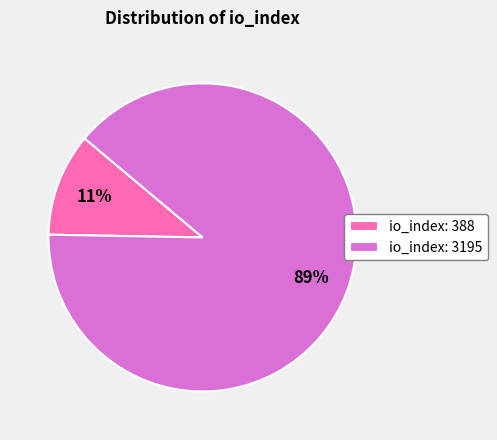

To the nearest percent, what is the average slice percentage?

50%